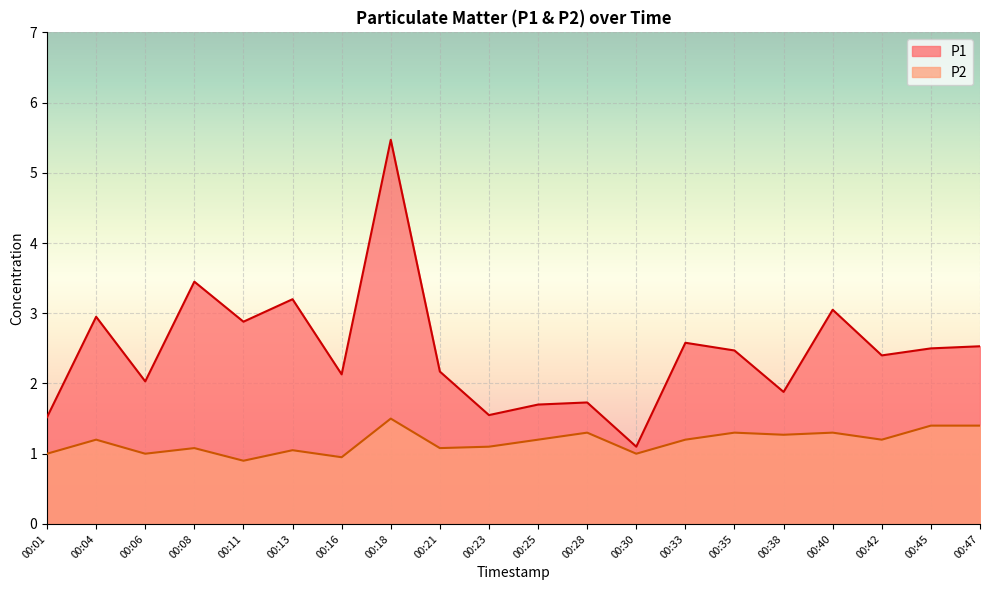

At which label is P1 closest to 3?

00:04